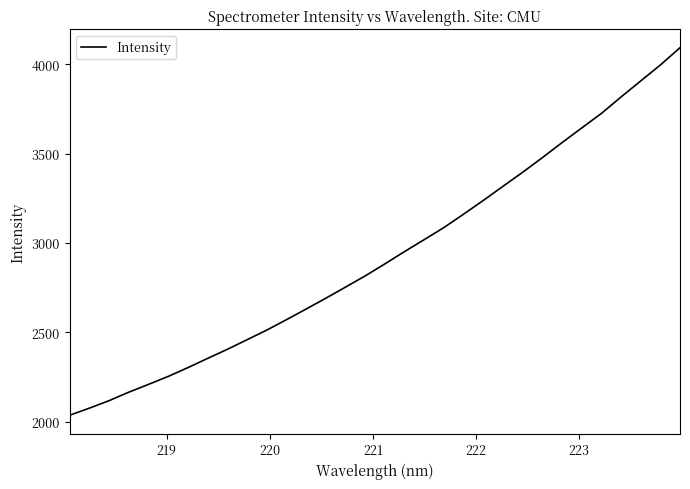

What is the difference between the maximum and minimum values?

2055.7